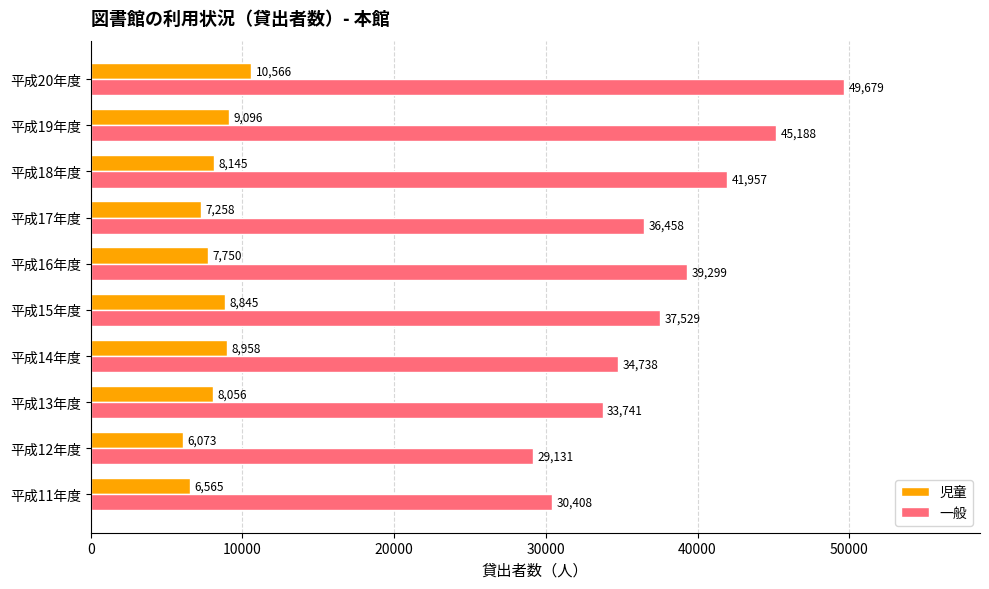

What is the average value of the 児童 series?

8131